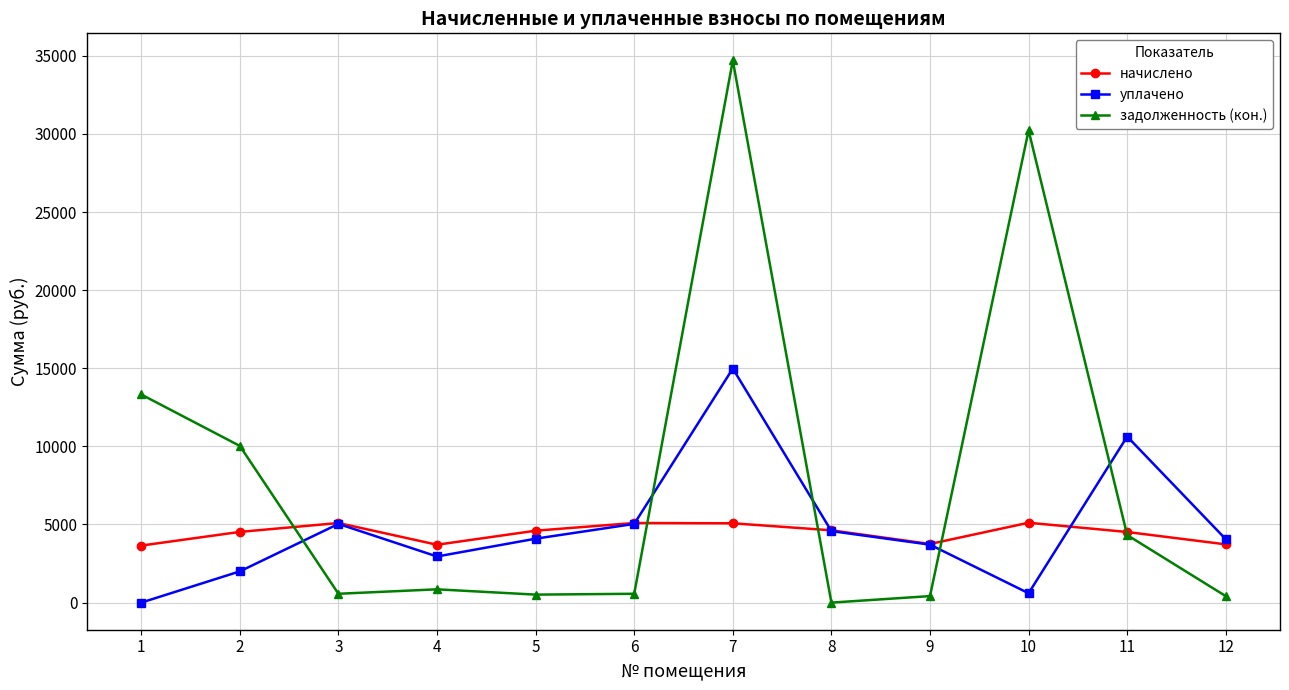

True or false: начислено has more than 1 interior local peaks.

True